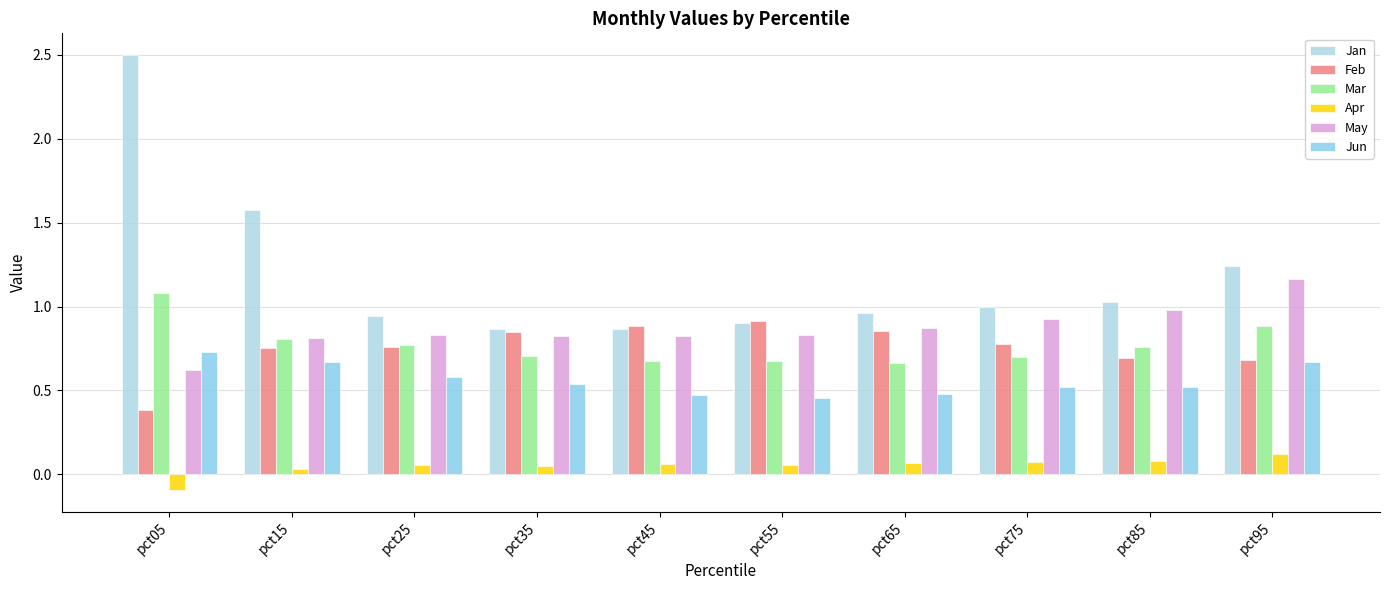

True or false: Jan has a value of 0.9 at pct45.

True